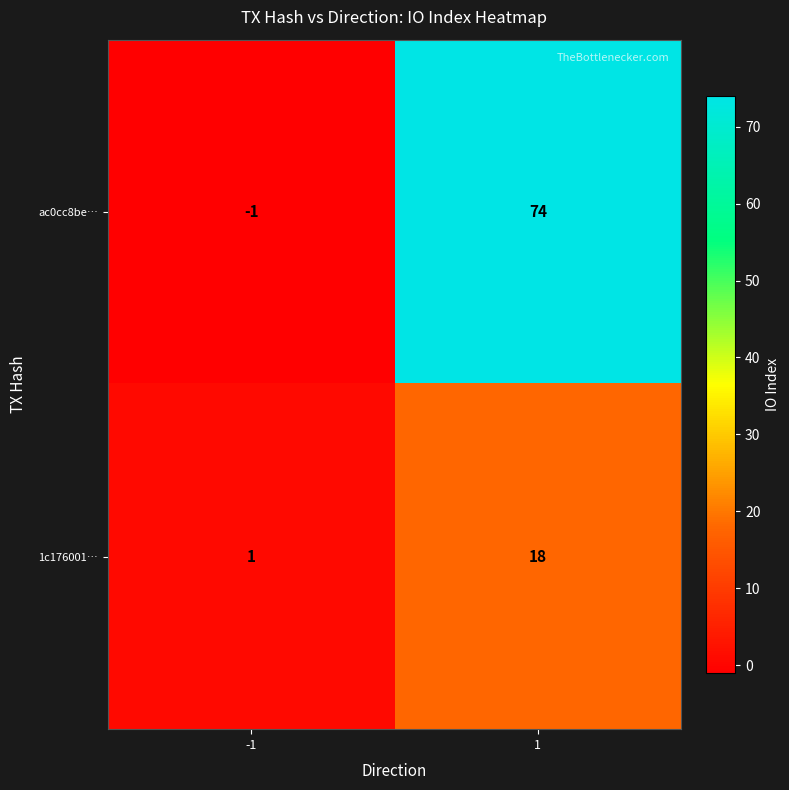

Between -1 and 1, which series saw the biggest shift?

ac0cc8be…